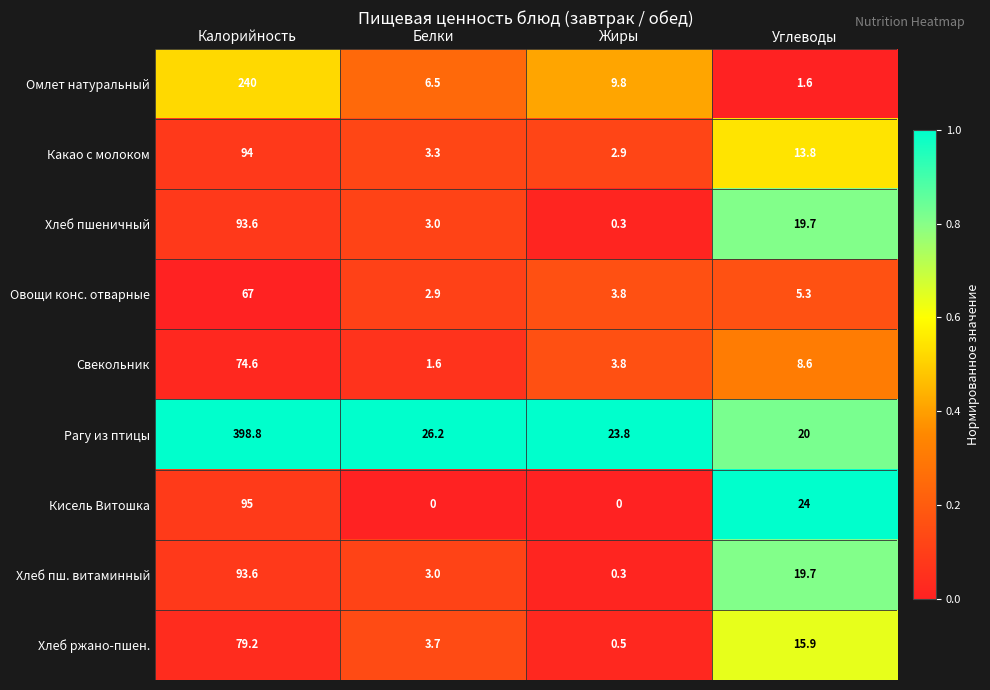

What is the maximum value for Какао с молоком?

94.0